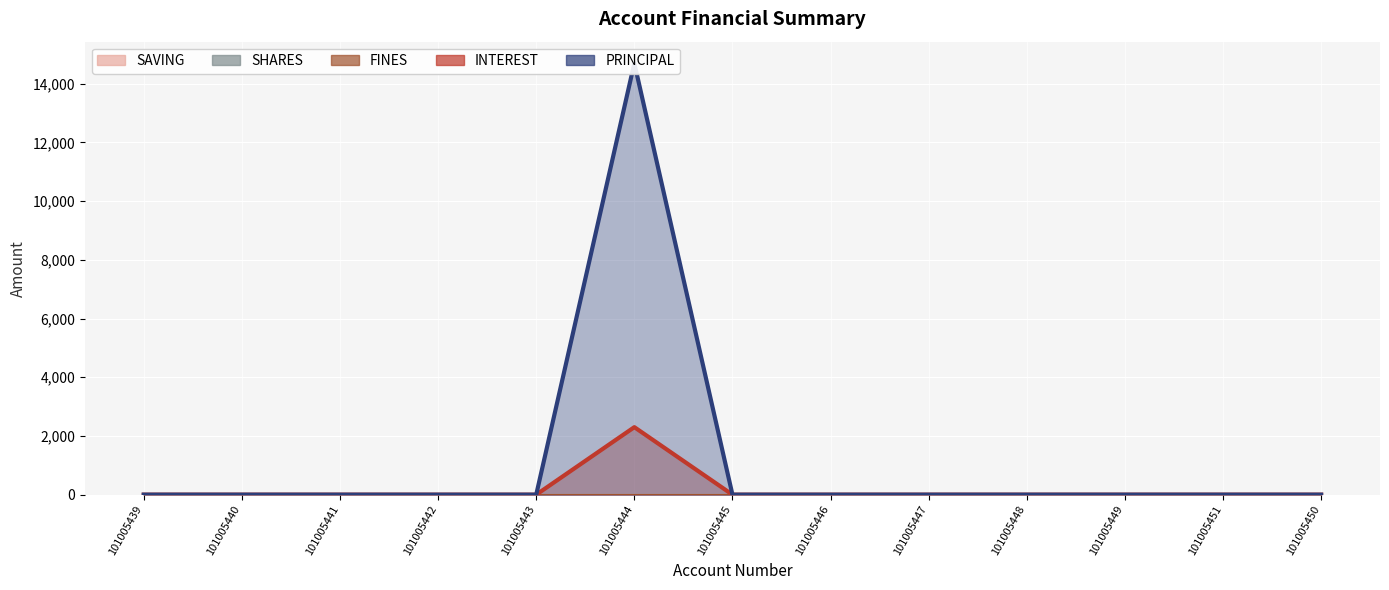

Which series has the largest total across all categories?

PRINCIPAL